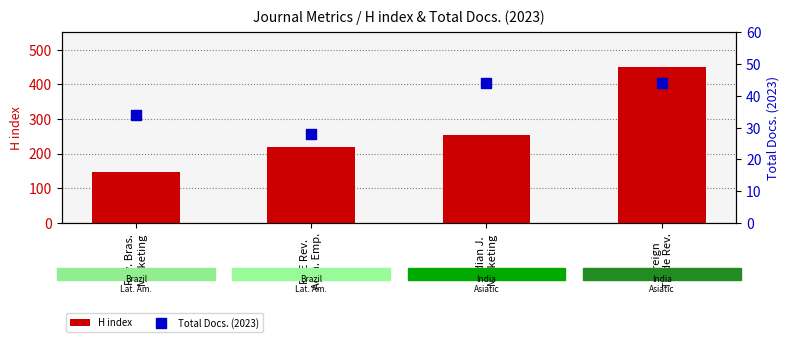

Which series has the widest spread of Y values?

H index